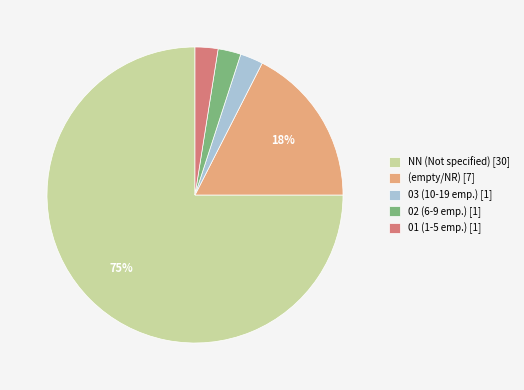

Count the number of slices in the pie.

5